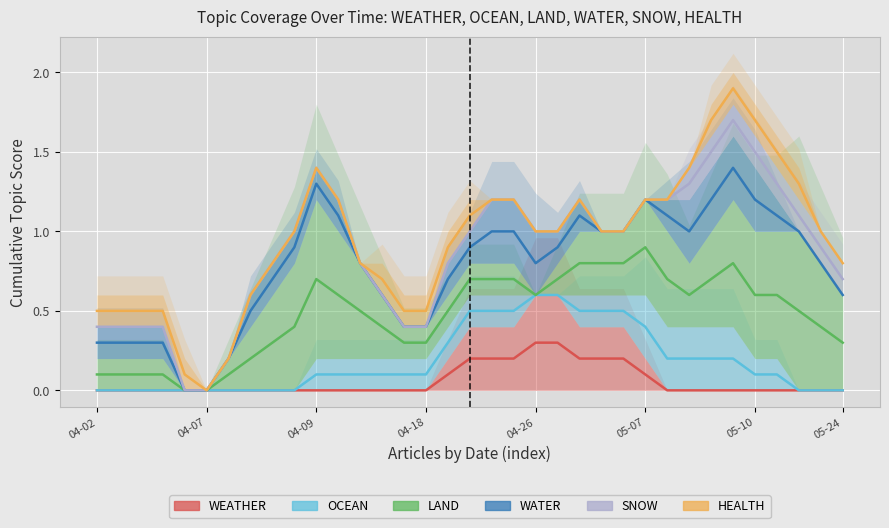

Which series changed the most between 9 and 24?

OCEAN